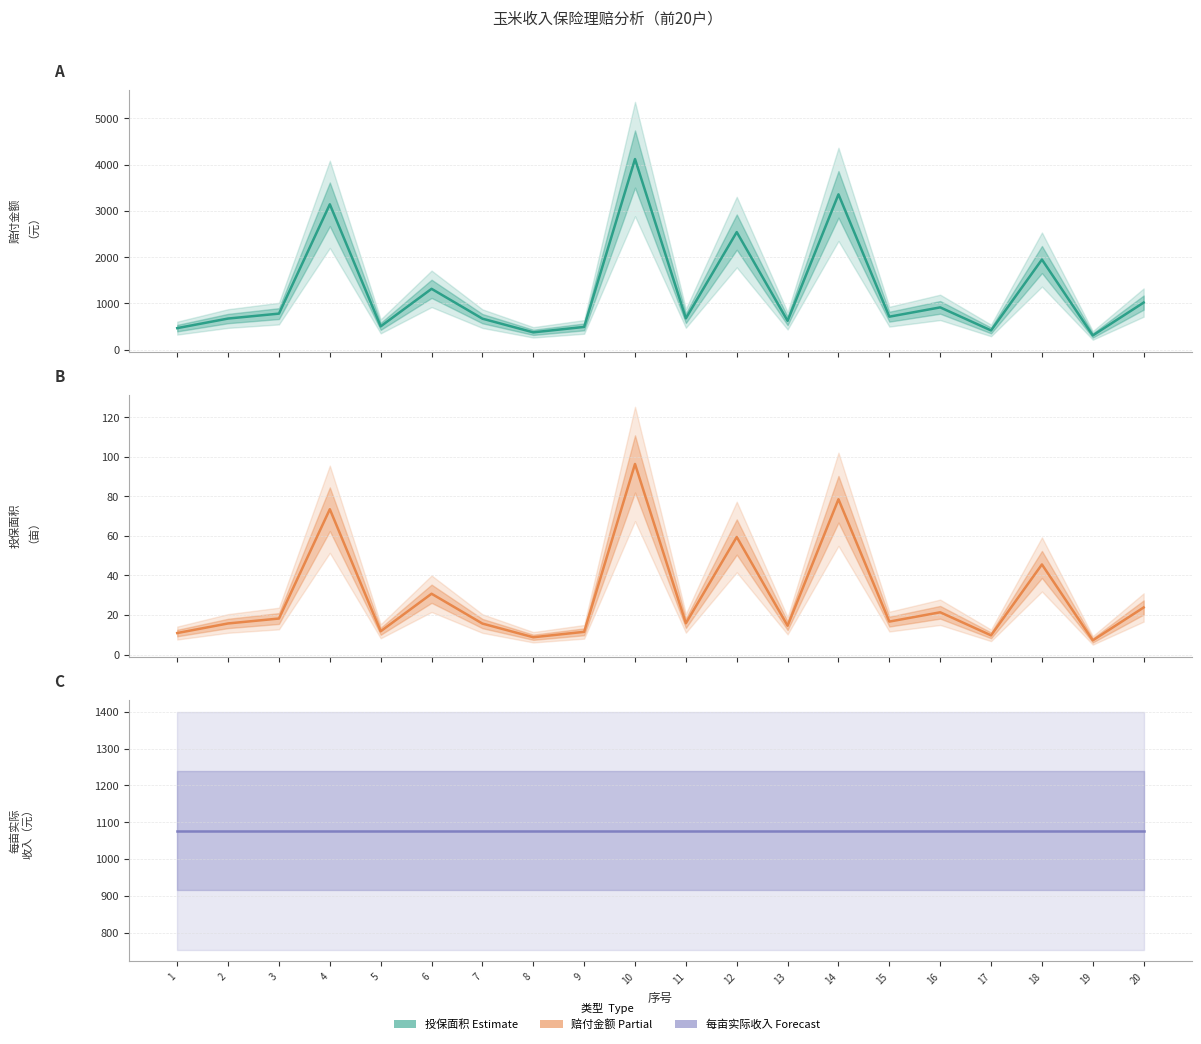

How many lines are shown in the chart?

3